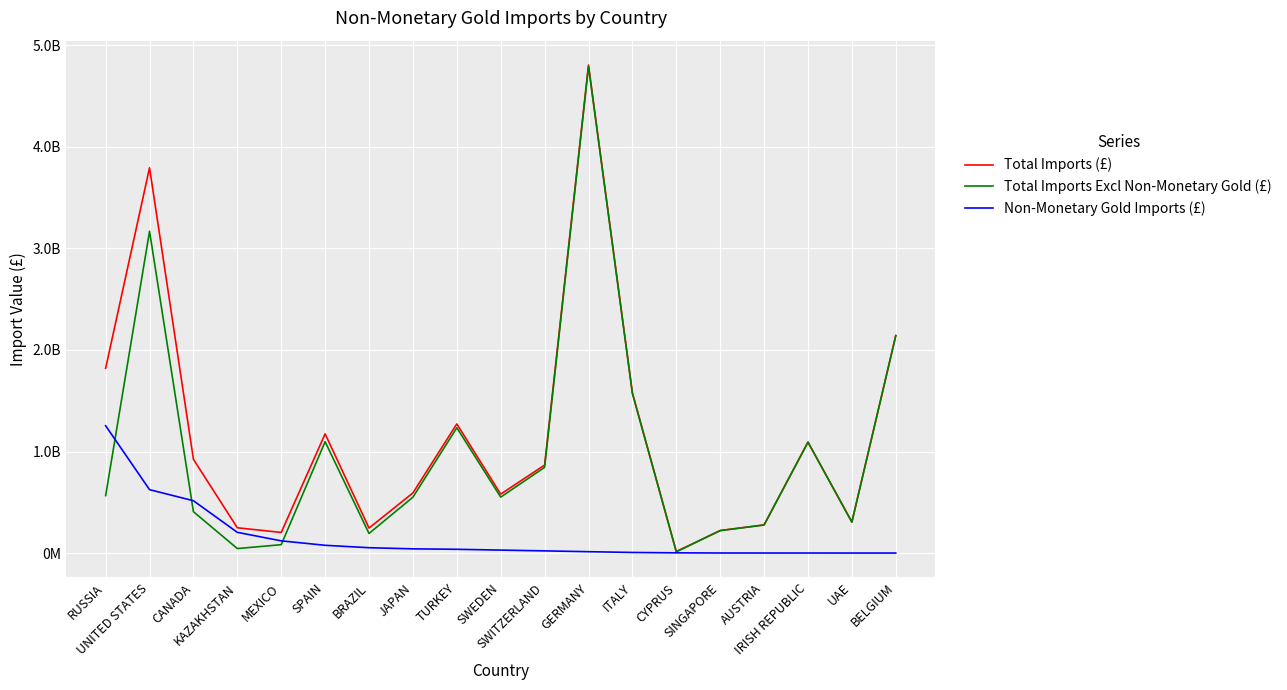

True or false: Non-Monetary Gold Imports (£) and Total Imports (£) cross at least once.

False